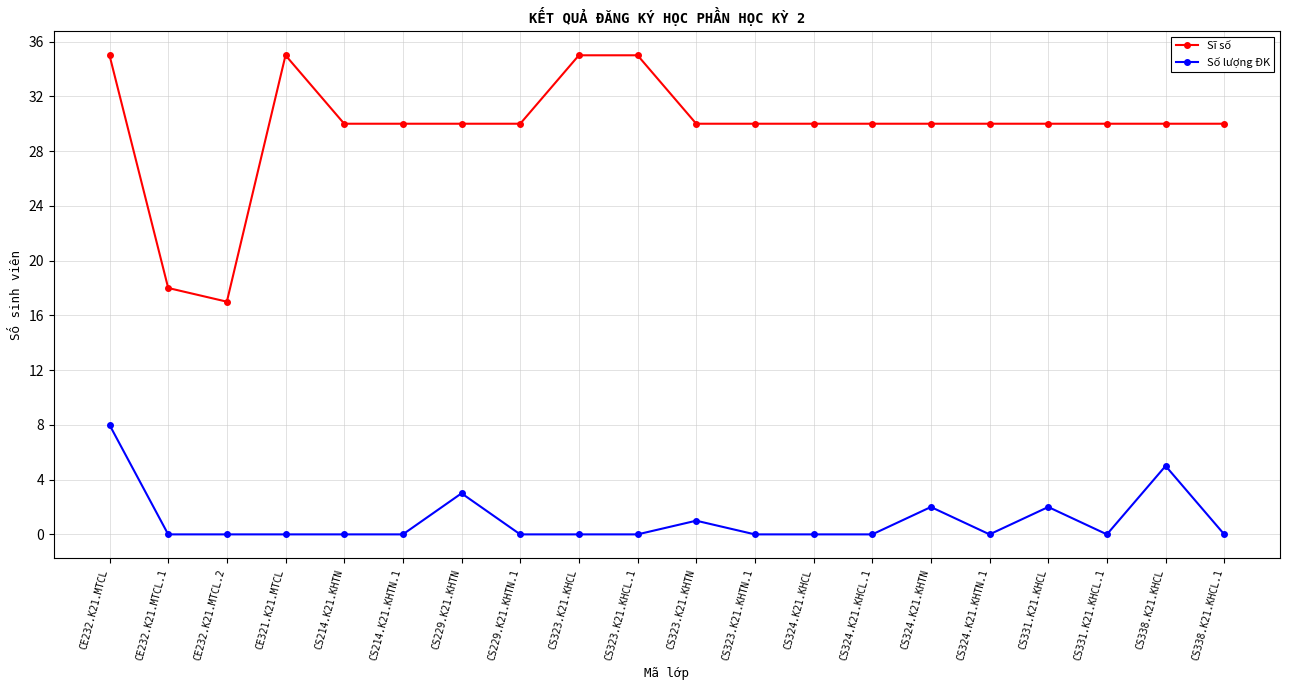

What position from the left is CE232.K21.MTCL.1?

2